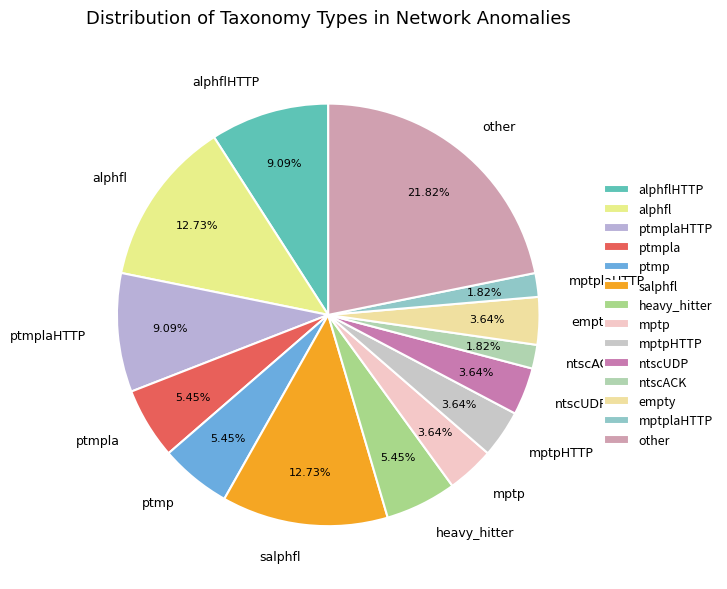

What is the ratio of the value at ptmpla to the value at ptmplaHTTP?

0.6